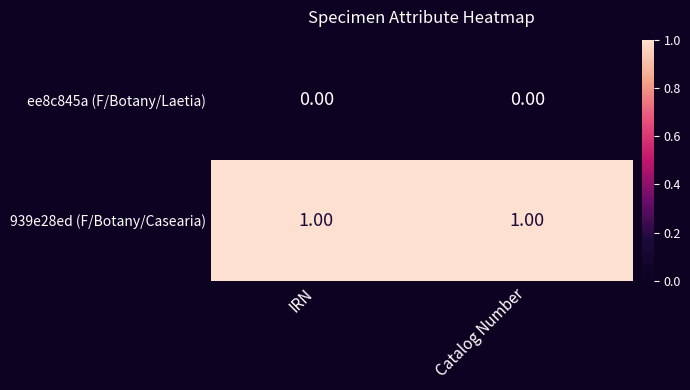

List the series in order of their peak value, highest first.

939e28ed (F/Botany/Casearia), ee8c845a (F/Botany/Laetia)